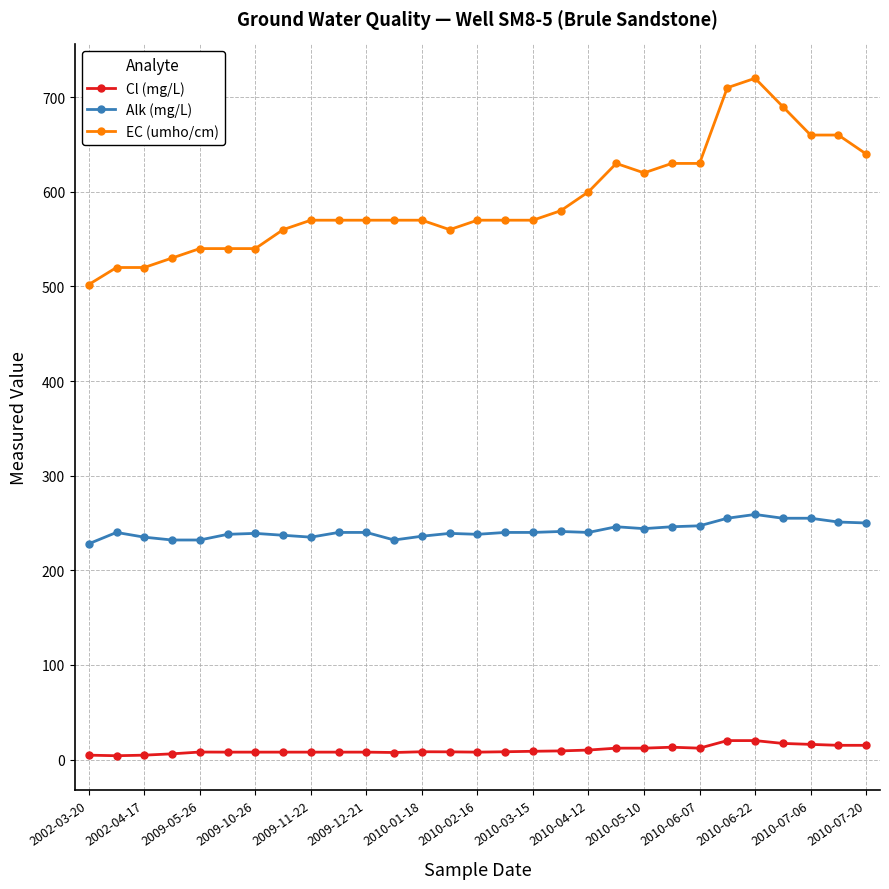

True or false: Alk (mg/L) and EC (umho/cm) cross at least once.

False